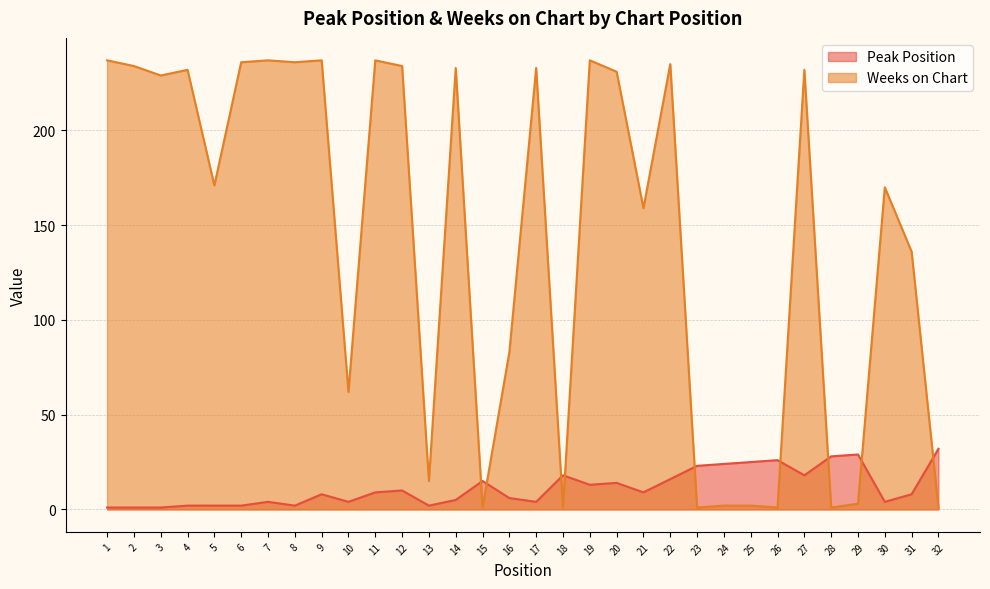

What are all the series names shown in the legend?

Peak Position, Weeks on Chart